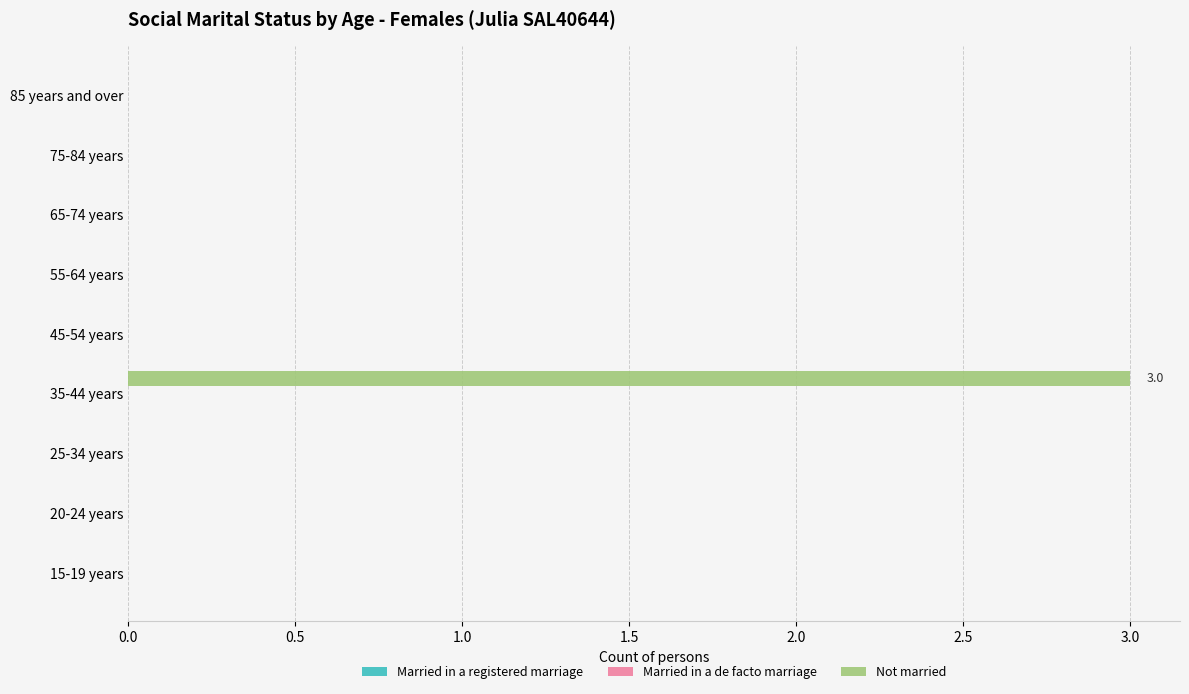

Reading bottom to top, transcribe all the data shown in this chart.

15-19 years=0	20-24 years=0	25-34 years=0	35-44 years=3	45-54 years=0	55-64 years=0	65-74 years=0	75-84 years=0	85 years and over=0